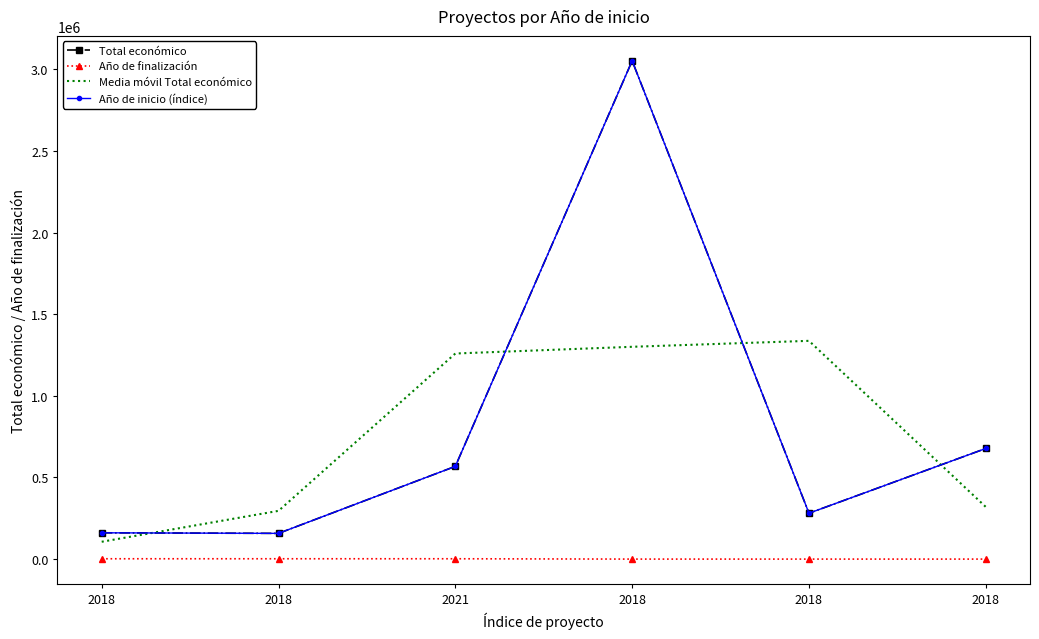

Where is the first local maximum for Total económico?

2018